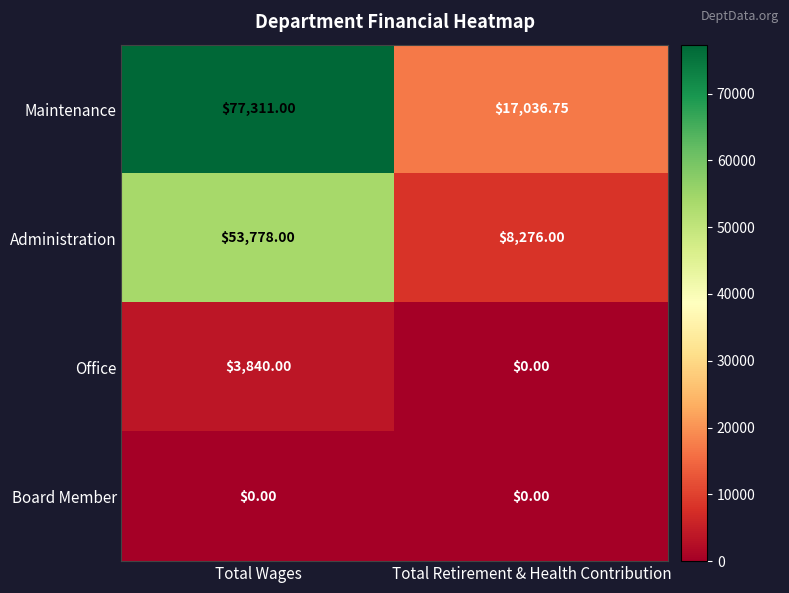

Which series has the largest range (max minus min)?

Maintenance